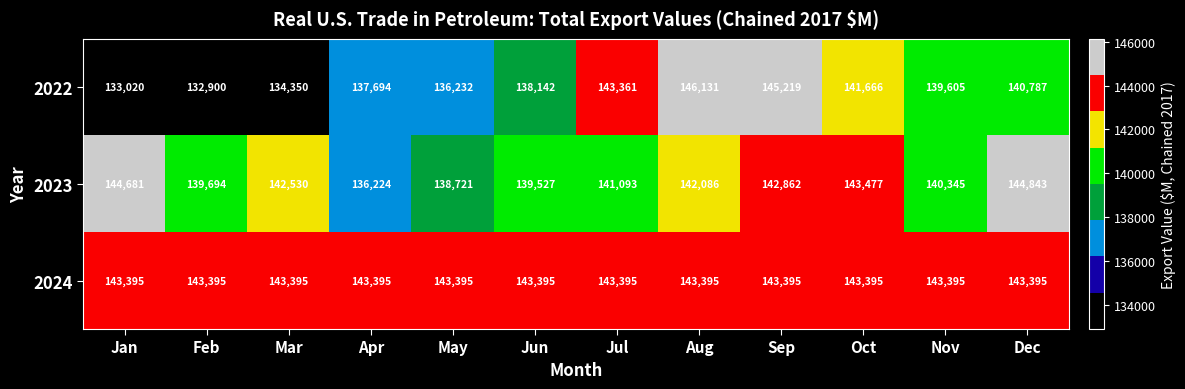

Rank the series by their average value, from lowest to highest.

2022, 2023, 2024